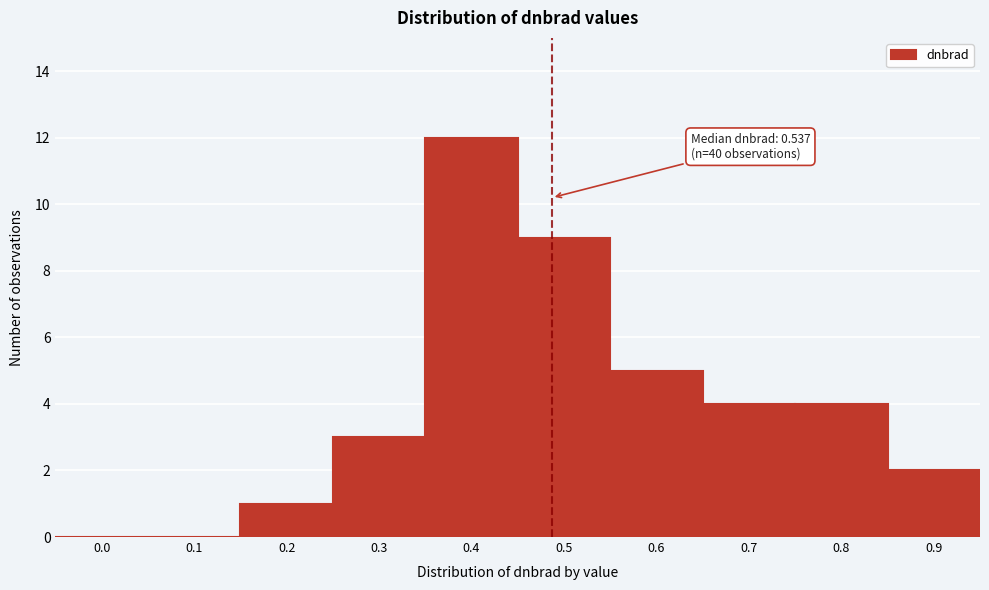

Reading left to right, extract all data points from this chart.

0.0=0	0.1=0	0.2=1	0.3=3	0.4=12	0.5=9	0.6=5	0.7=4	0.8=4	0.9=2